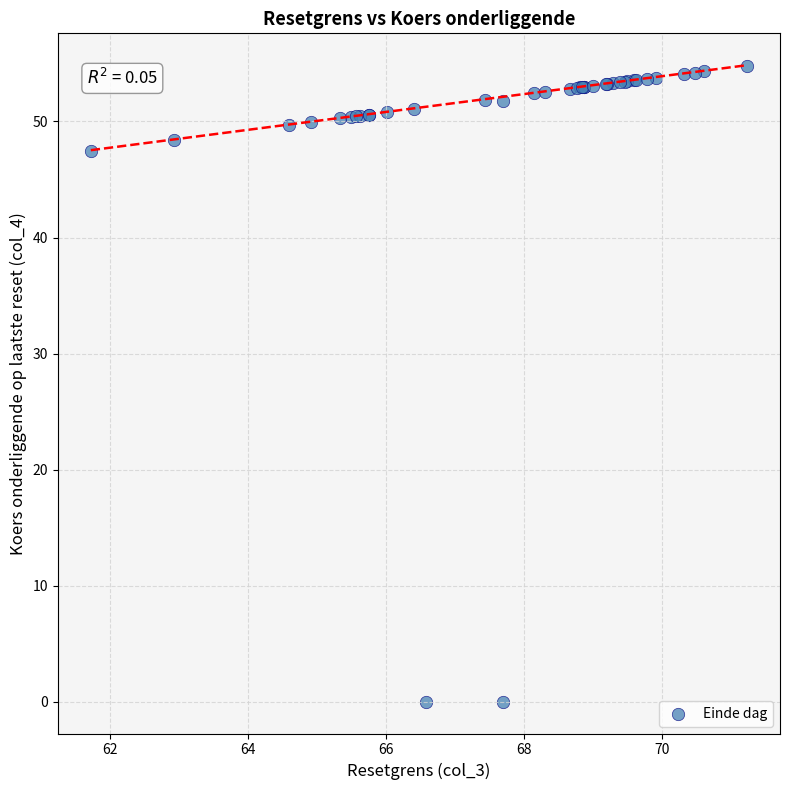

What Y value in the scatter plot is closest to 27?

47.5